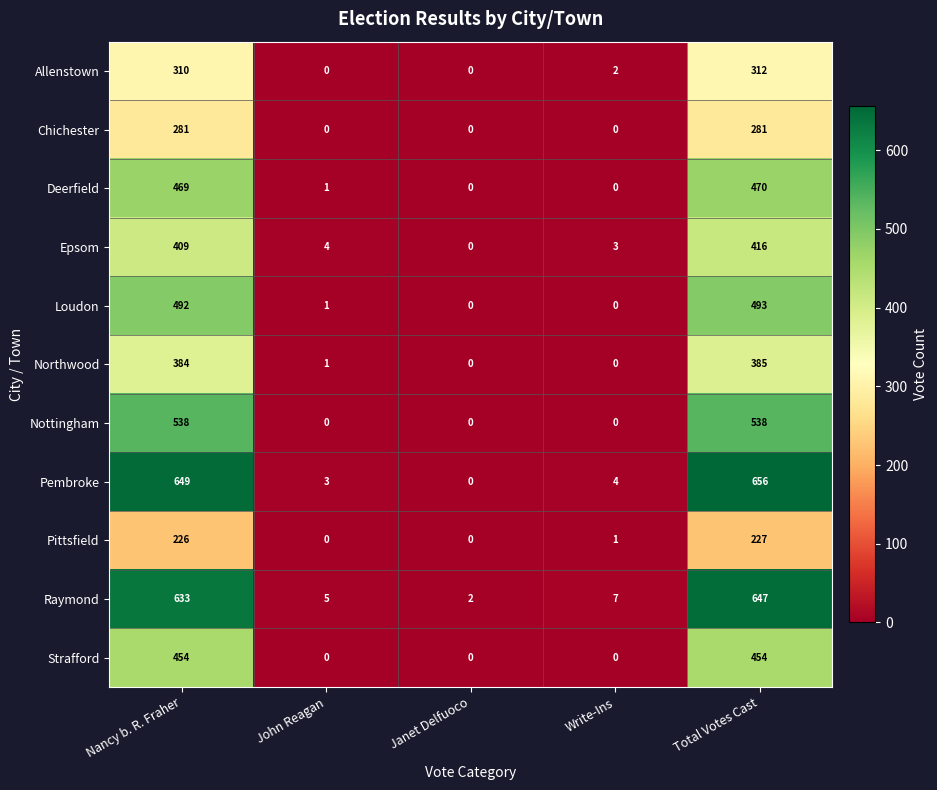

What is the sum of all Strafford values?

908